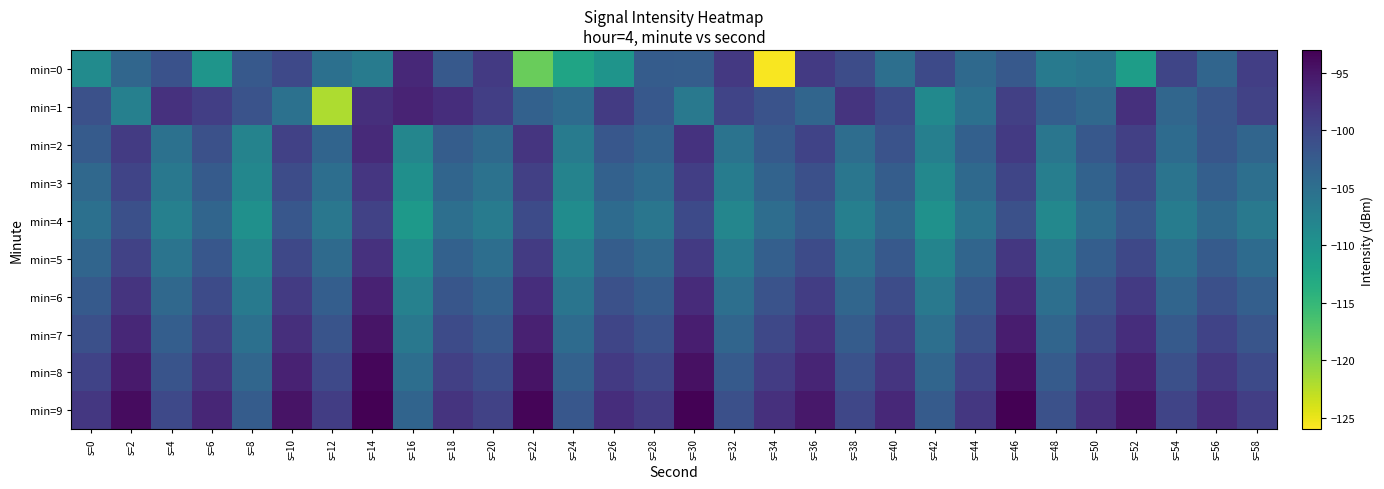

Which has a higher value, s=52 or s=30?

s=30